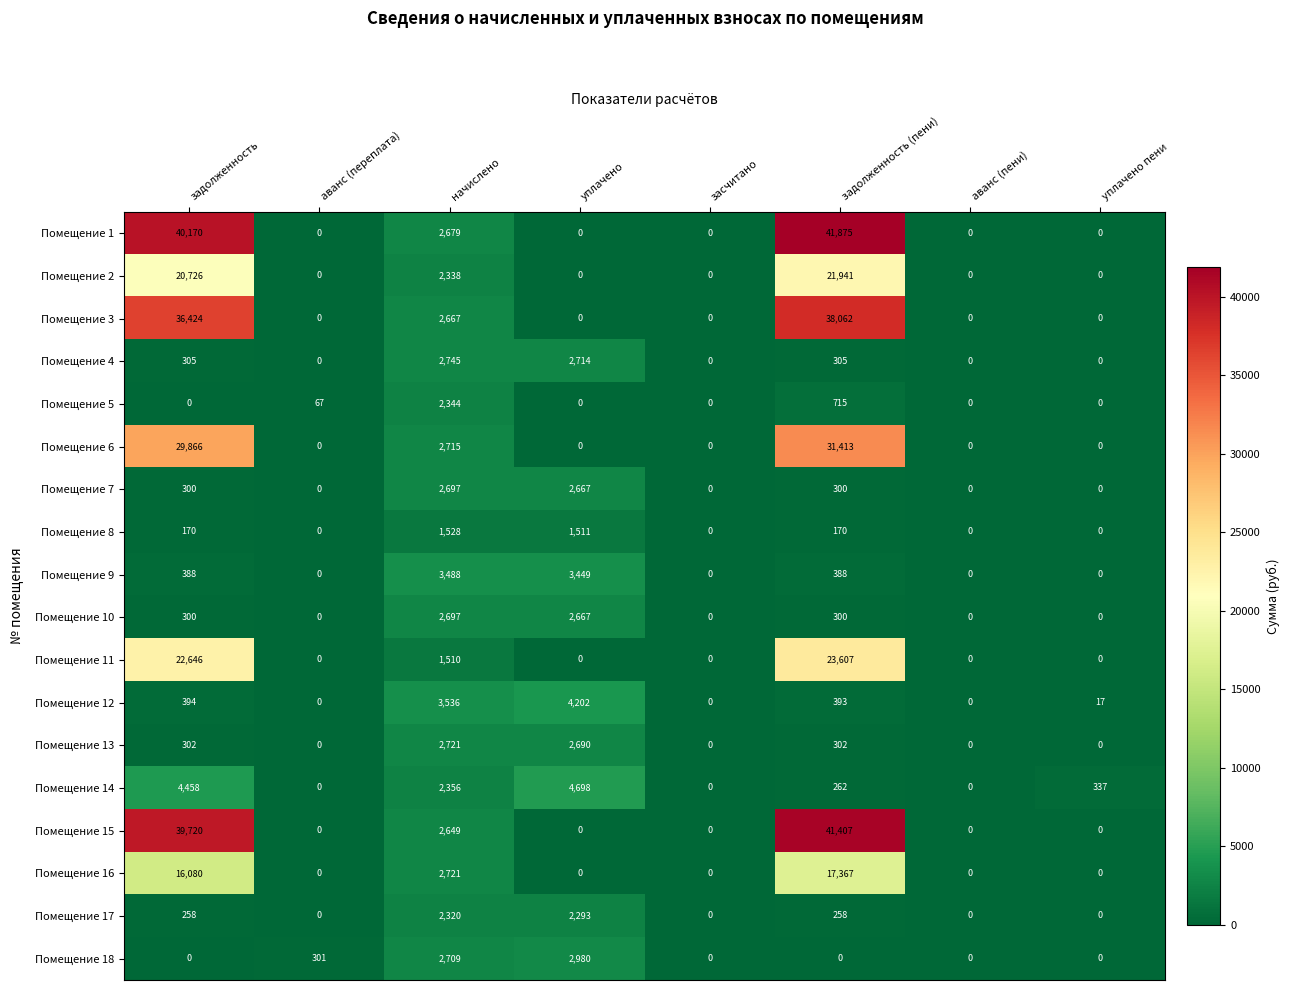

The Помещение 17 series shows 2293 at уплачено. True or false?

True